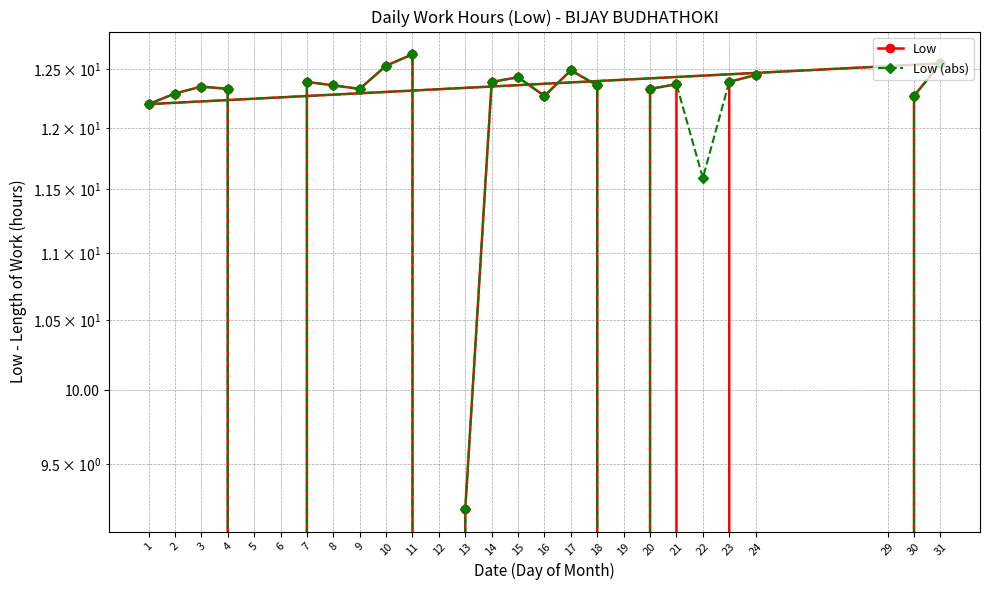

True or false: Low and Low (abs) intersect in this chart.

False